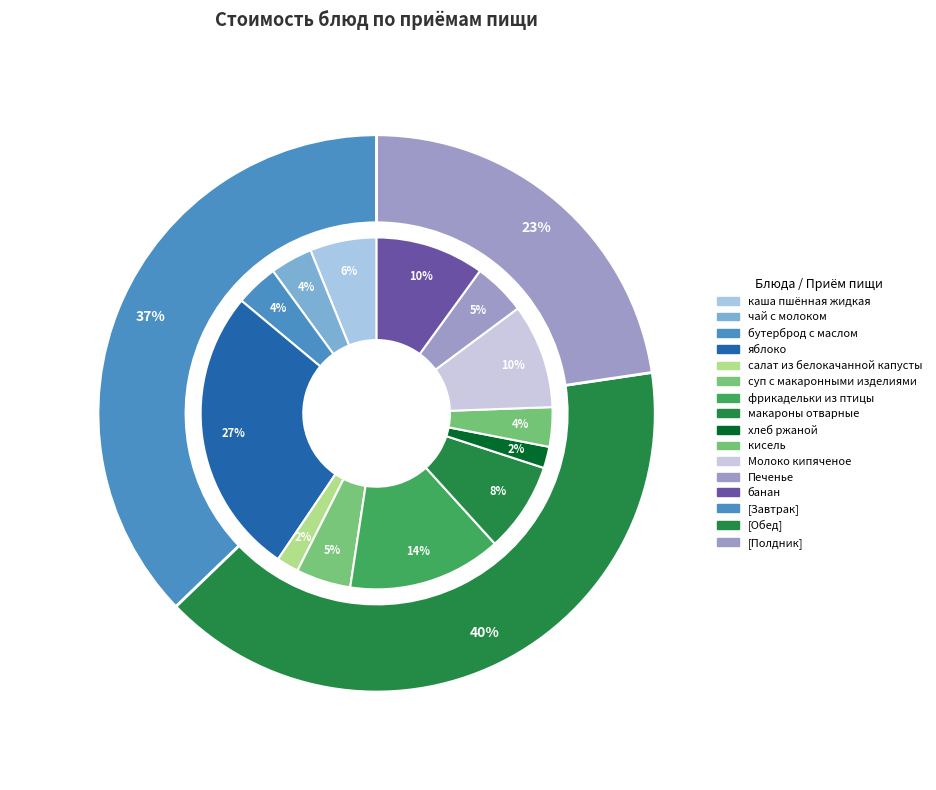

Which category has the smallest portion of the pie?

хлеб ржаной